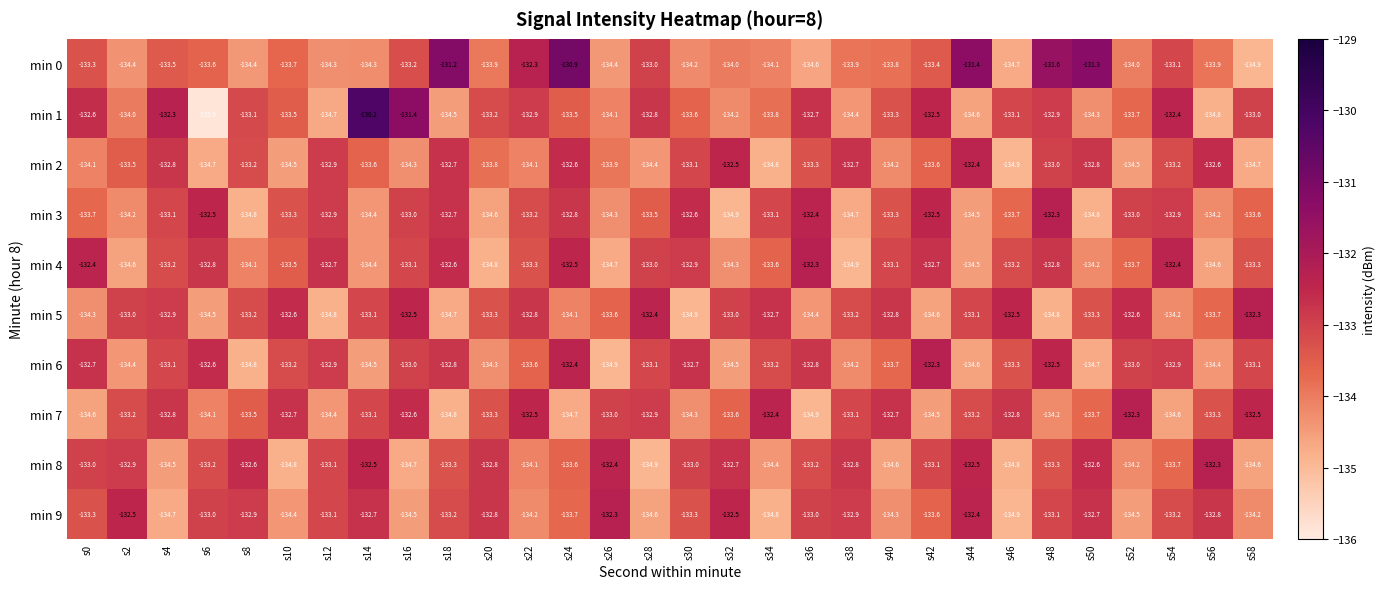

What is the spread (max minus min) of values at s0?

2.2